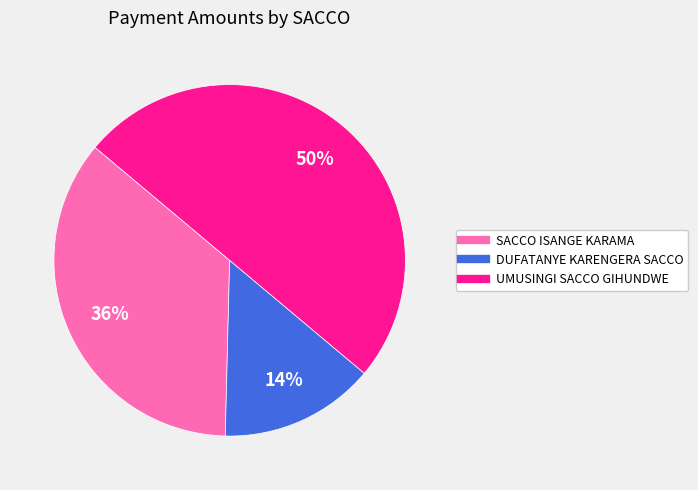

How many segments does this pie chart have?

3